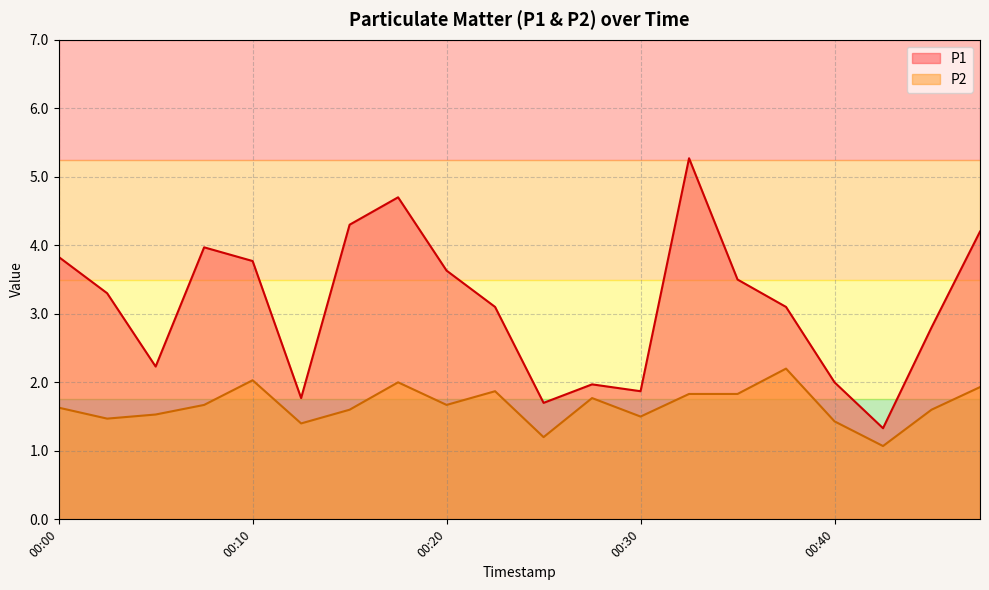

Which series has the largest total across all categories?

P1